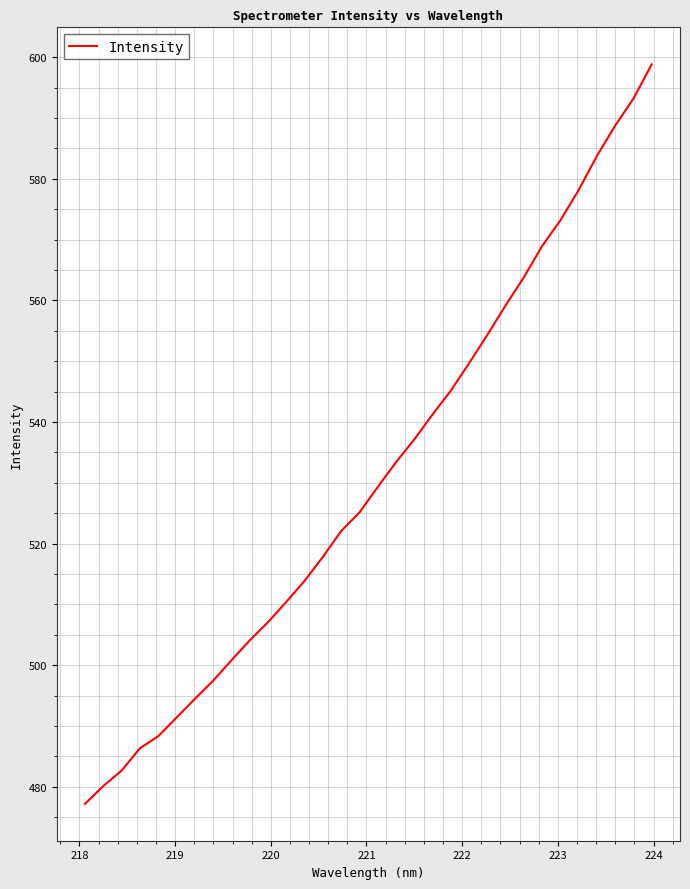

What is the smallest value displayed?

477.2